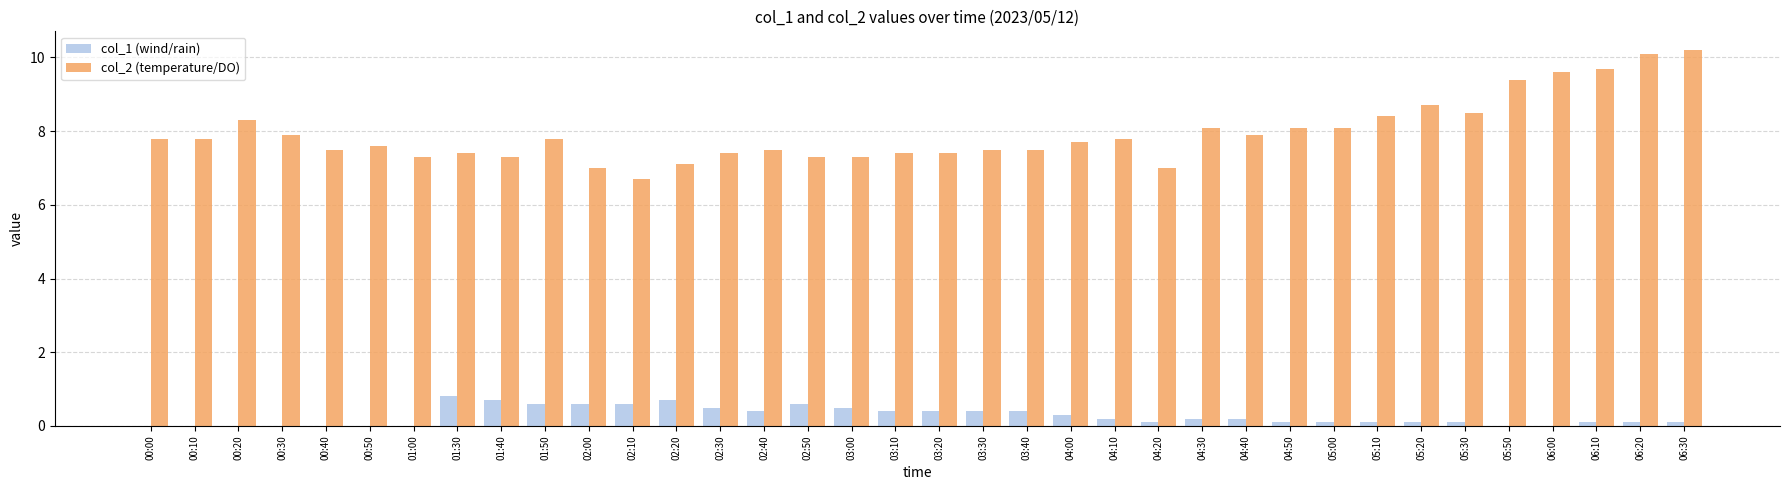

Is the value of col_2 (temperature/DO) at 02:00 greater than the value of col_1 (wind/rain) at 02:30?

Yes